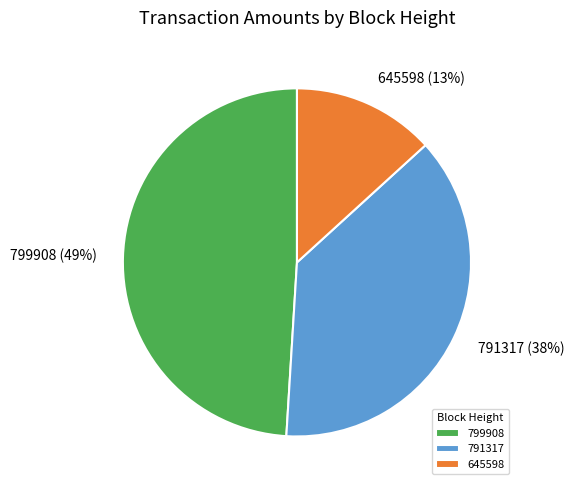

Rank the categories by value from lowest to highest.

645598, 791317, 799908